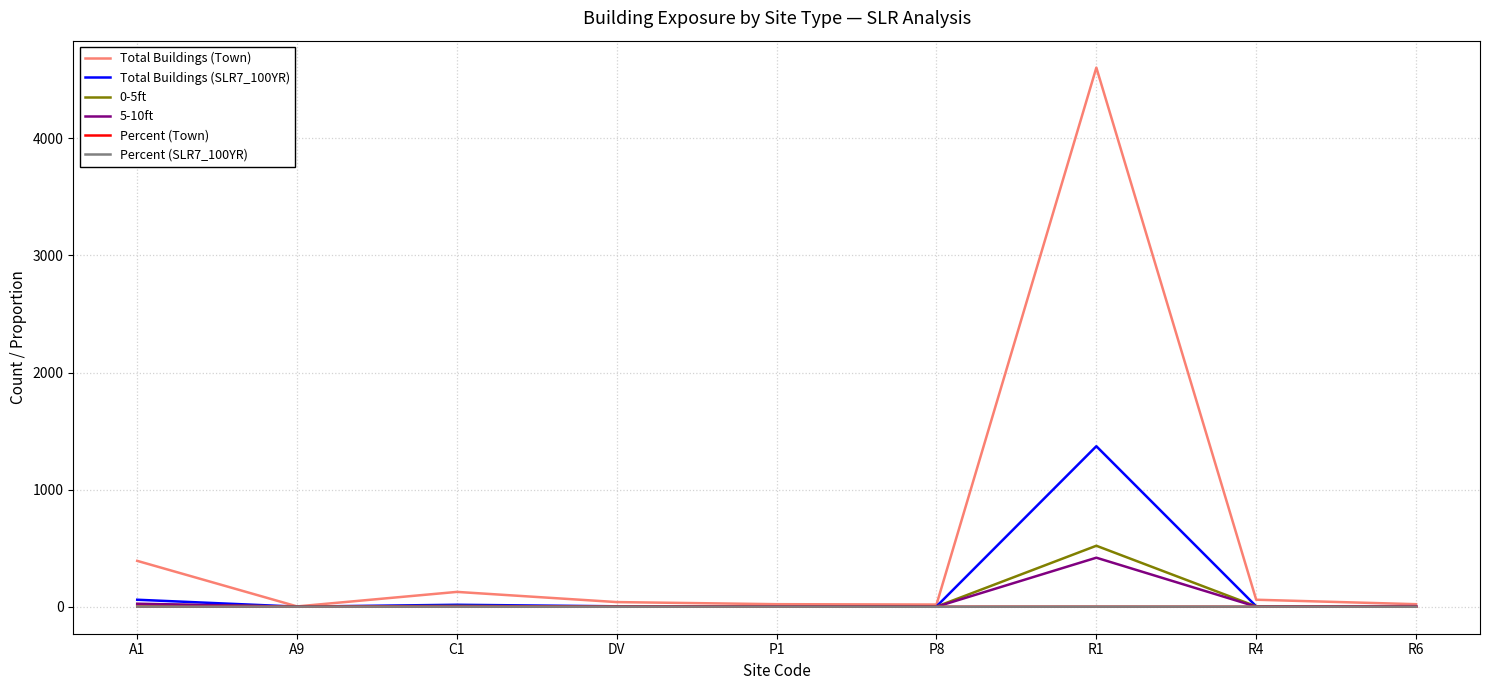

Which series has the widest spread of values?

Total Buildings (Town)